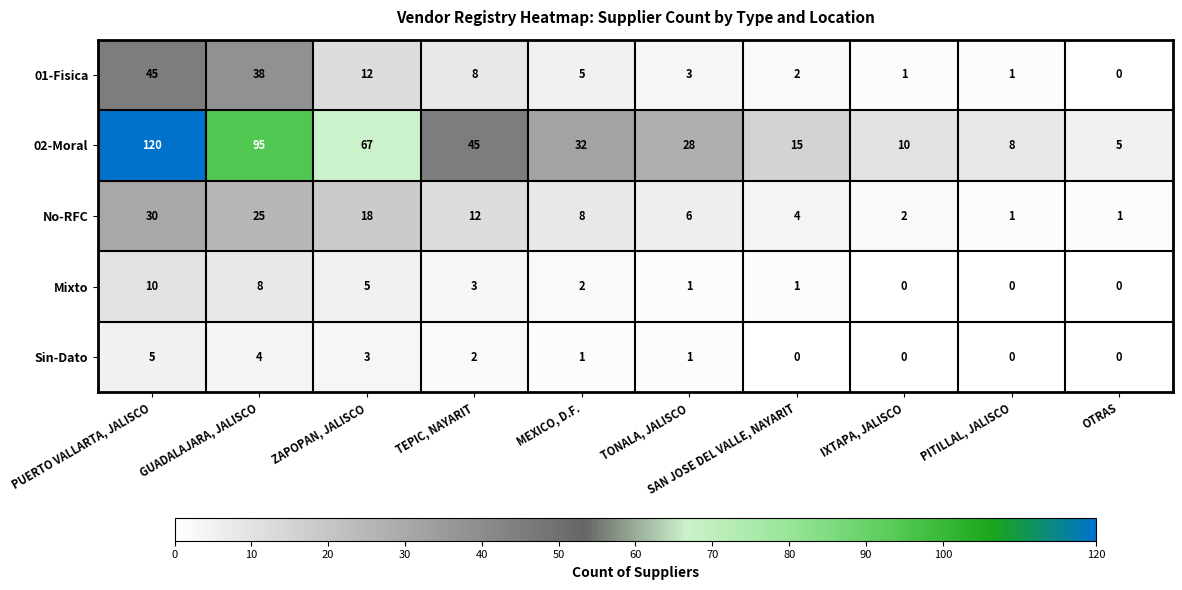

What is the total value across all series at TONALA, JALISCO?

39